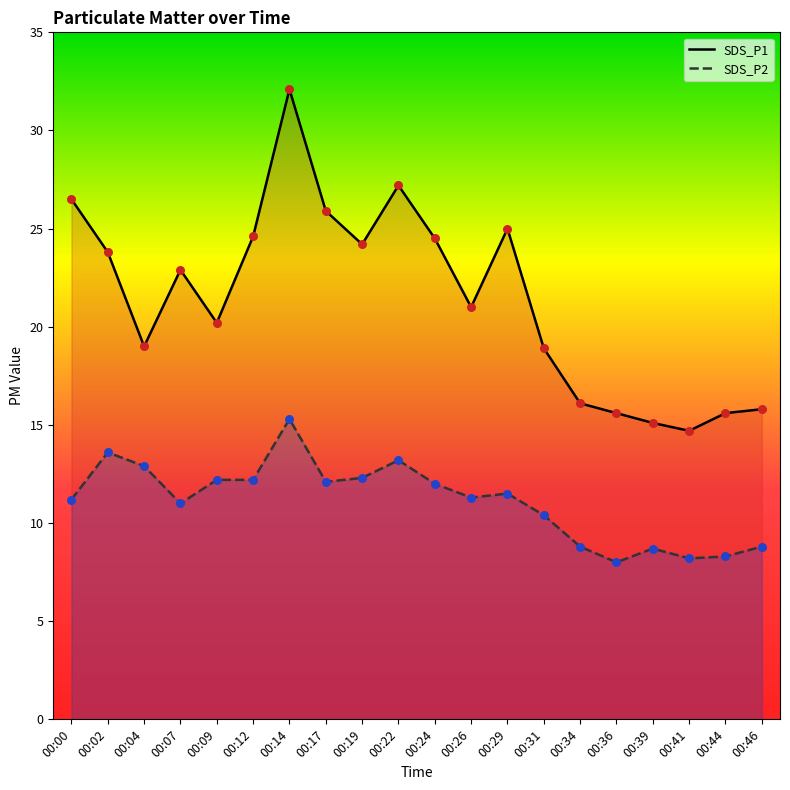

What are all the series names shown in the legend?

SDS_P1, SDS_P2